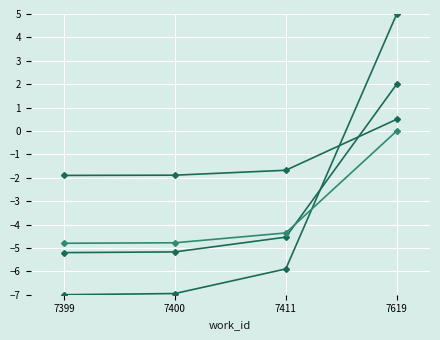

How many lines are shown in the chart?

4